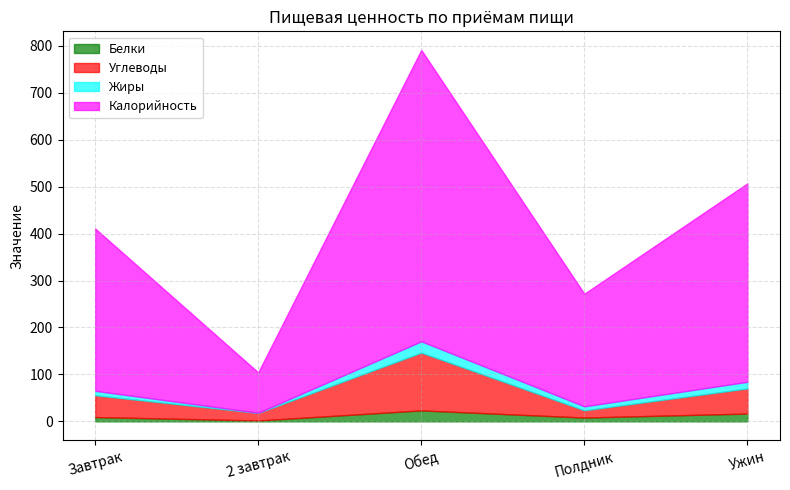

At how many categories does at least one series exceed 43?

5